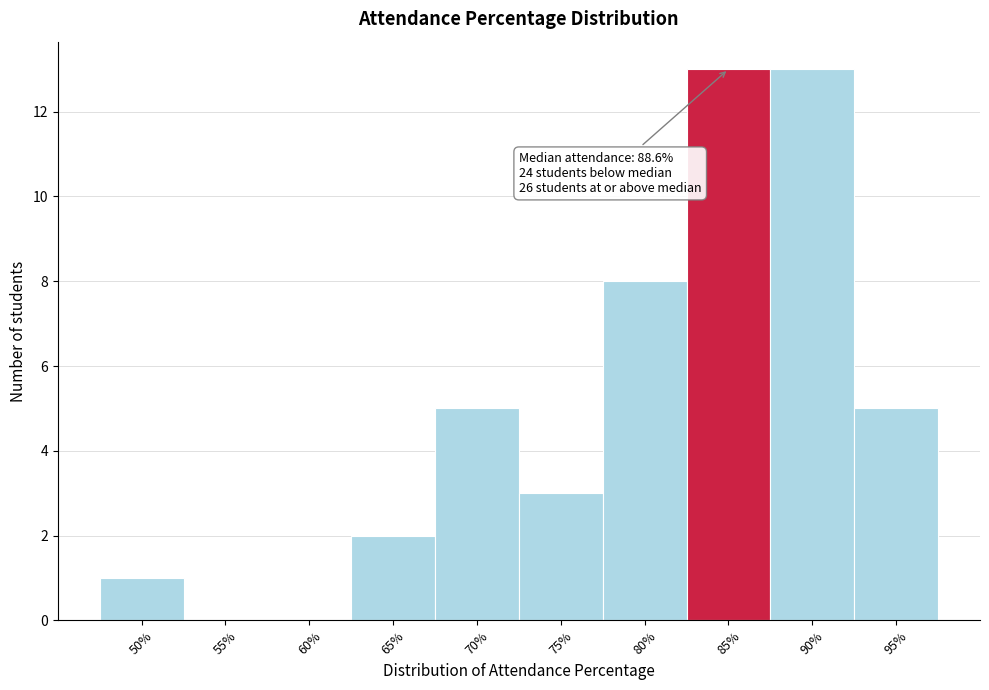

Reading left to right, list all the values displayed in this chart.

50%=1	55%=0	60%=0	65%=2	70%=5	75%=3	80%=8	85%=13	90%=13	95%=5